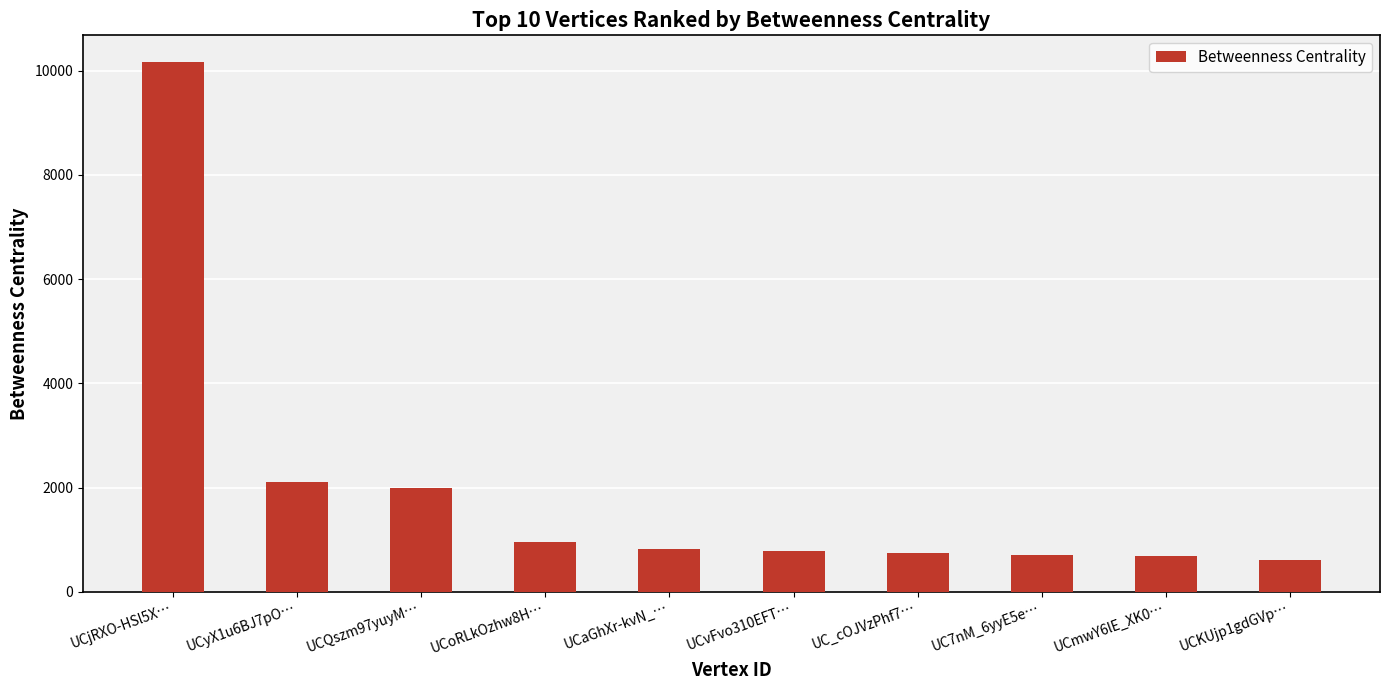

What is the difference between the maximum and minimum values?

9560.1